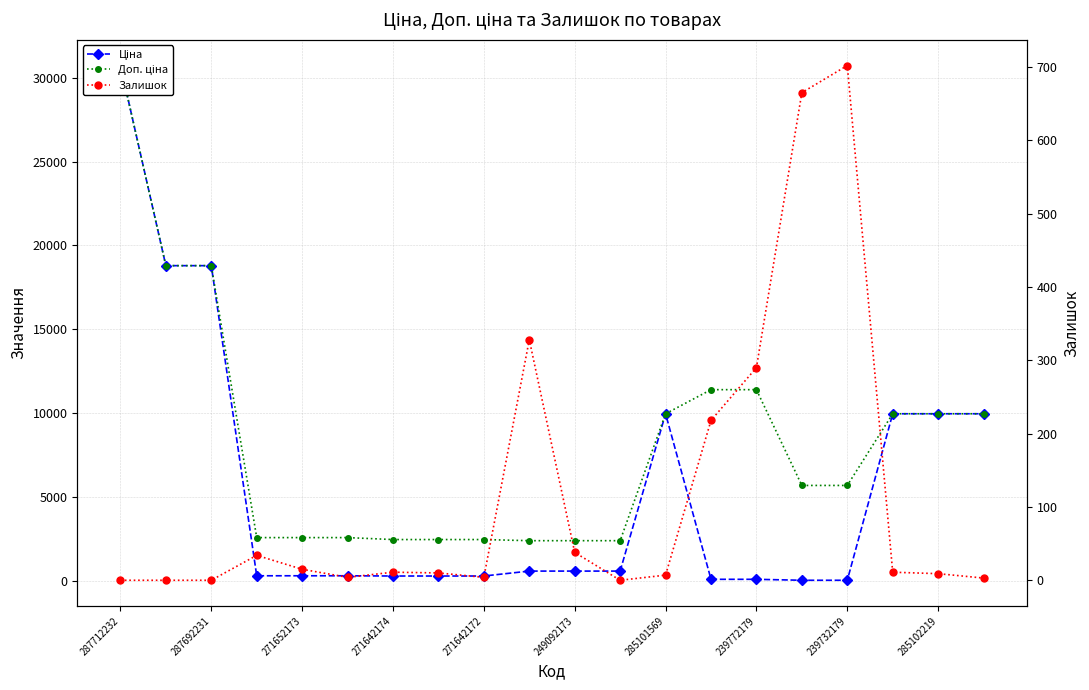

How many interior local peaks does the Ціна series have?

1